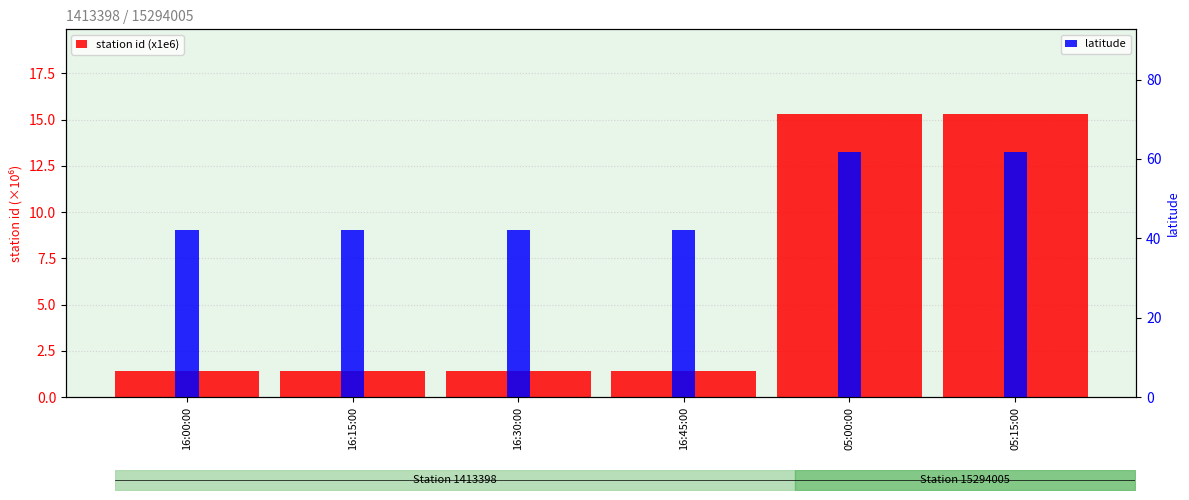

What is the label of the 6th bar from the right?

16:00:00